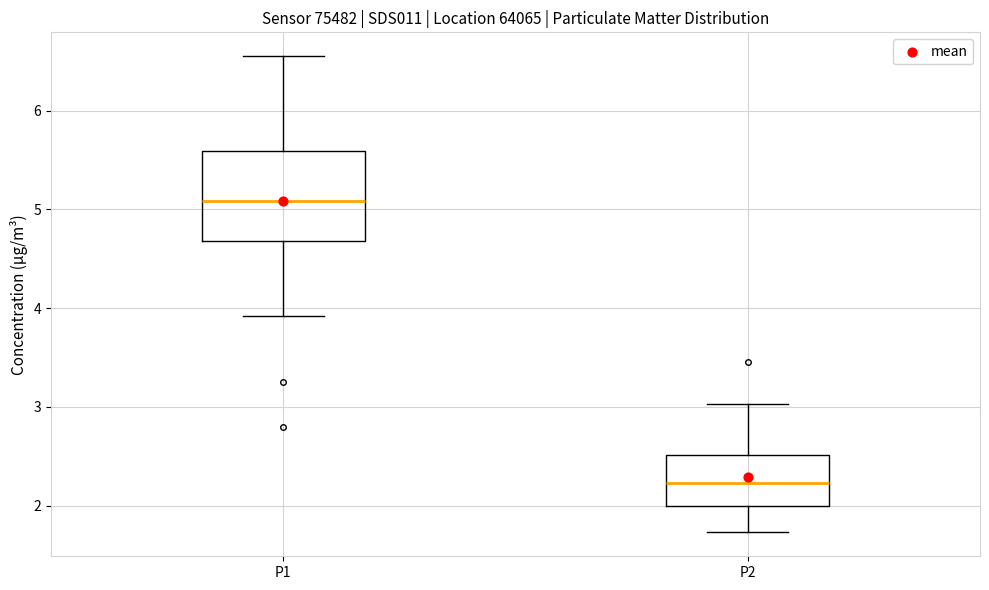

Comparing the boxes themselves (not the whiskers), which one is the tallest?

P1